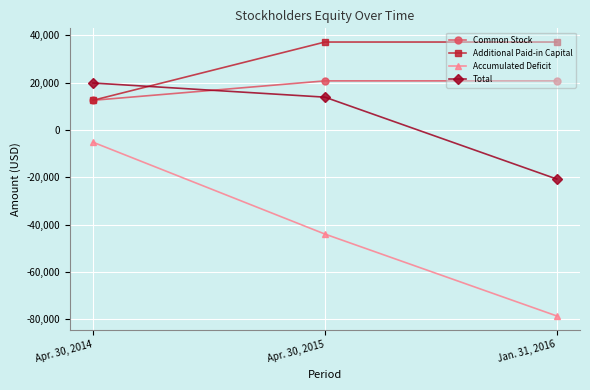

True or false: Total has a value of 21353 at Apr. 30, 2015.

False